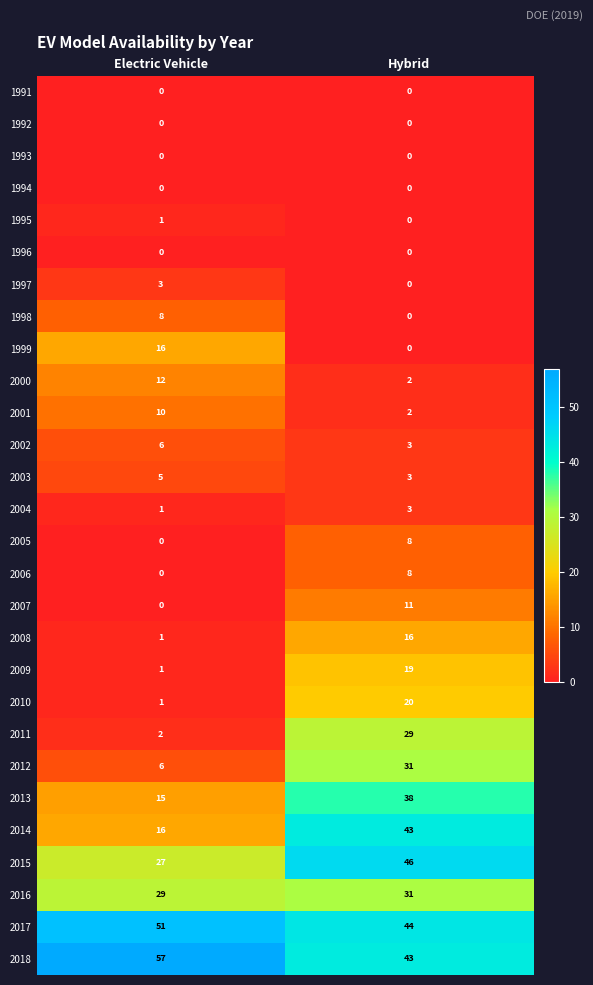

Is the value of 1991 at Electric Vehicle greater than the value of 1997 at Electric Vehicle?

No